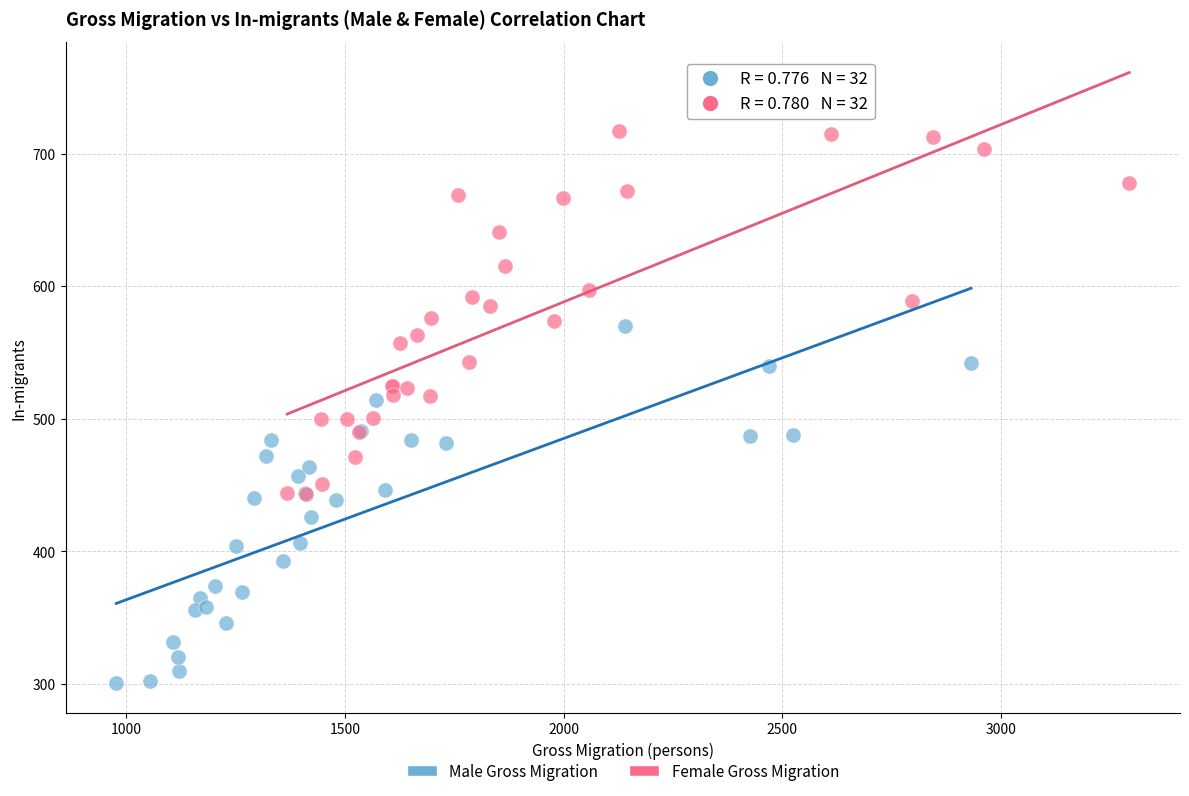

What are all the series names shown in the legend?

Male Gross Migration, Female Gross Migration